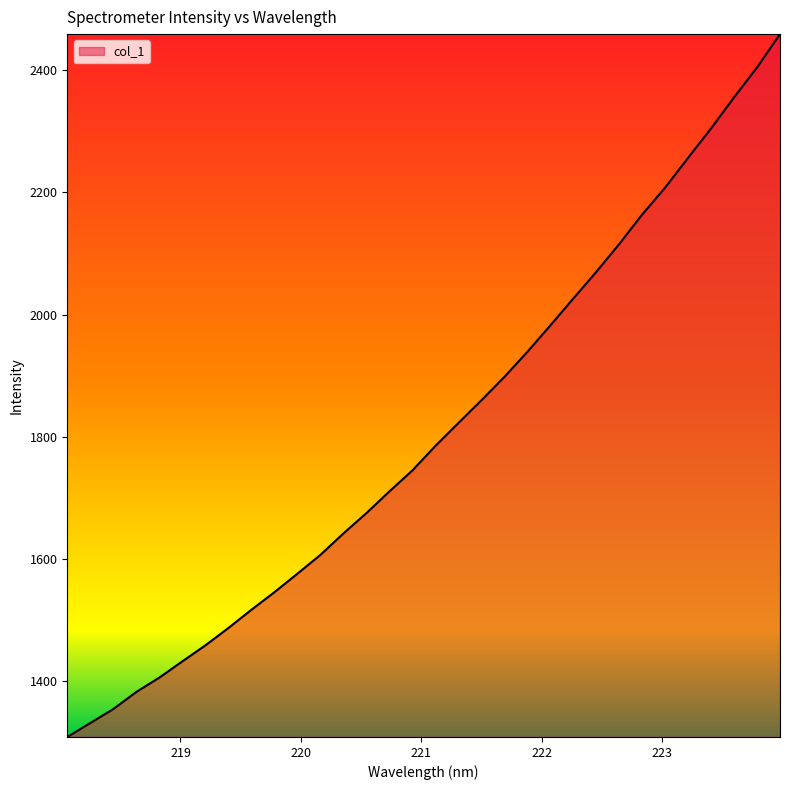

What is the greatest value displayed?

2459.0